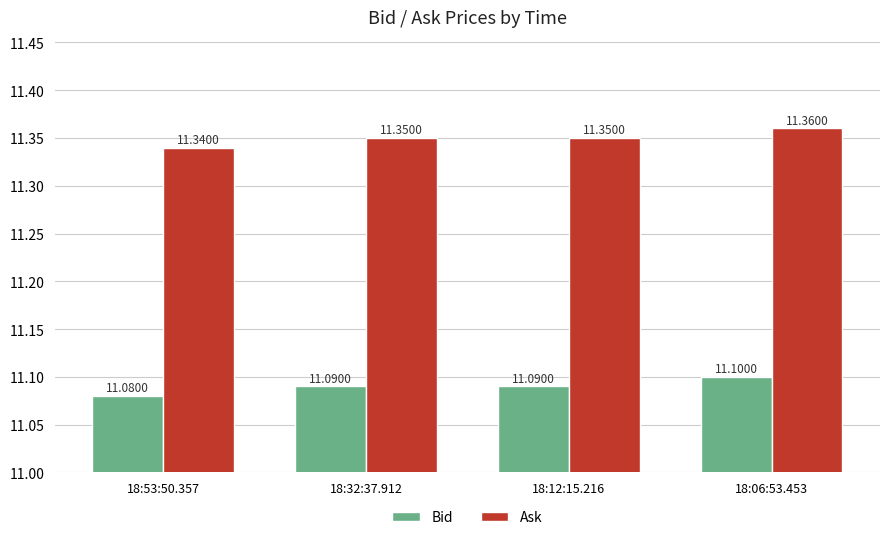

Is the value of Bid at 18:12:15.216 greater than the value of Ask at 18:32:37.912?

No